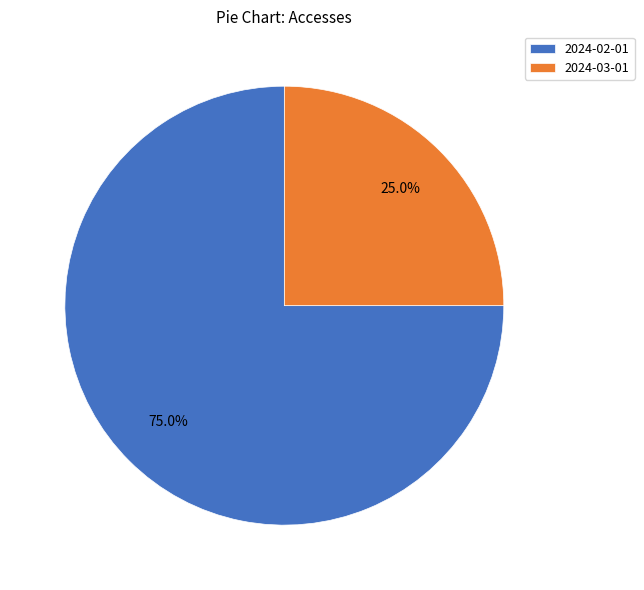

To the nearest percent, what portion does 2024-02-01 represent?

75%